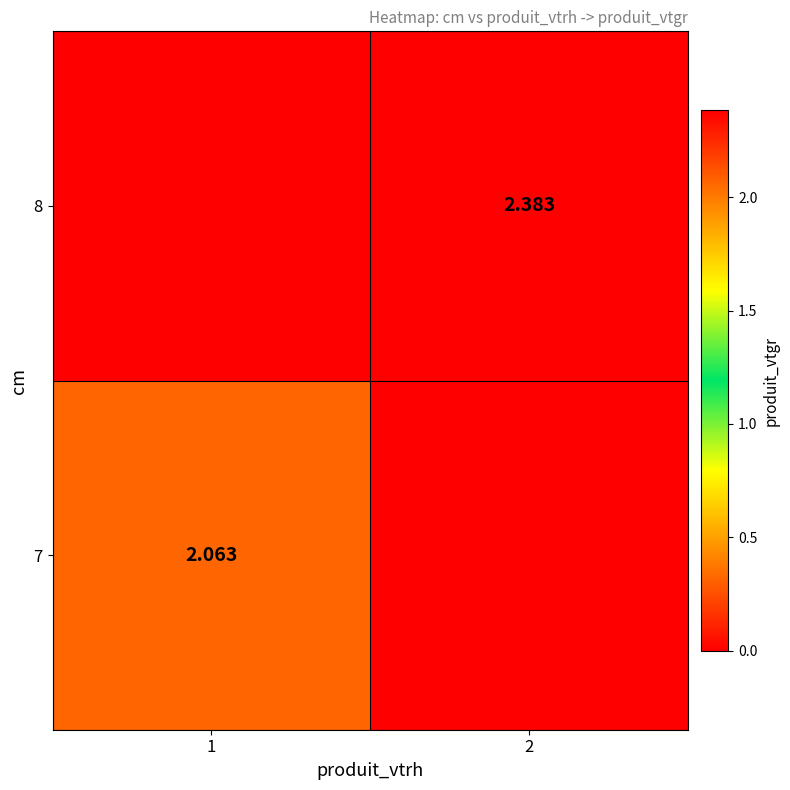

What is the difference between the 8 values at 2 and 1?

2.4